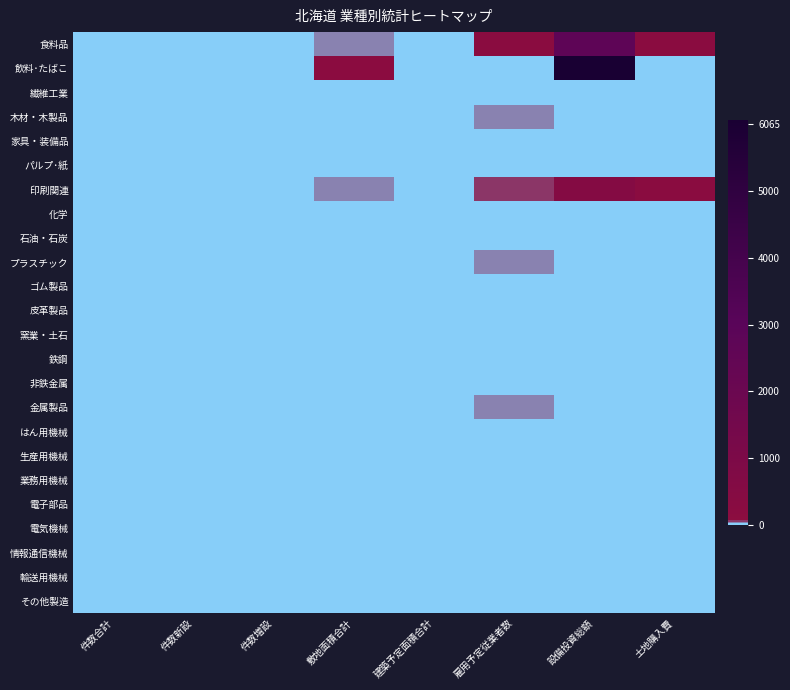

Which series changed the most between 件数増設 and 設備投資総額?

飲料･たばこ